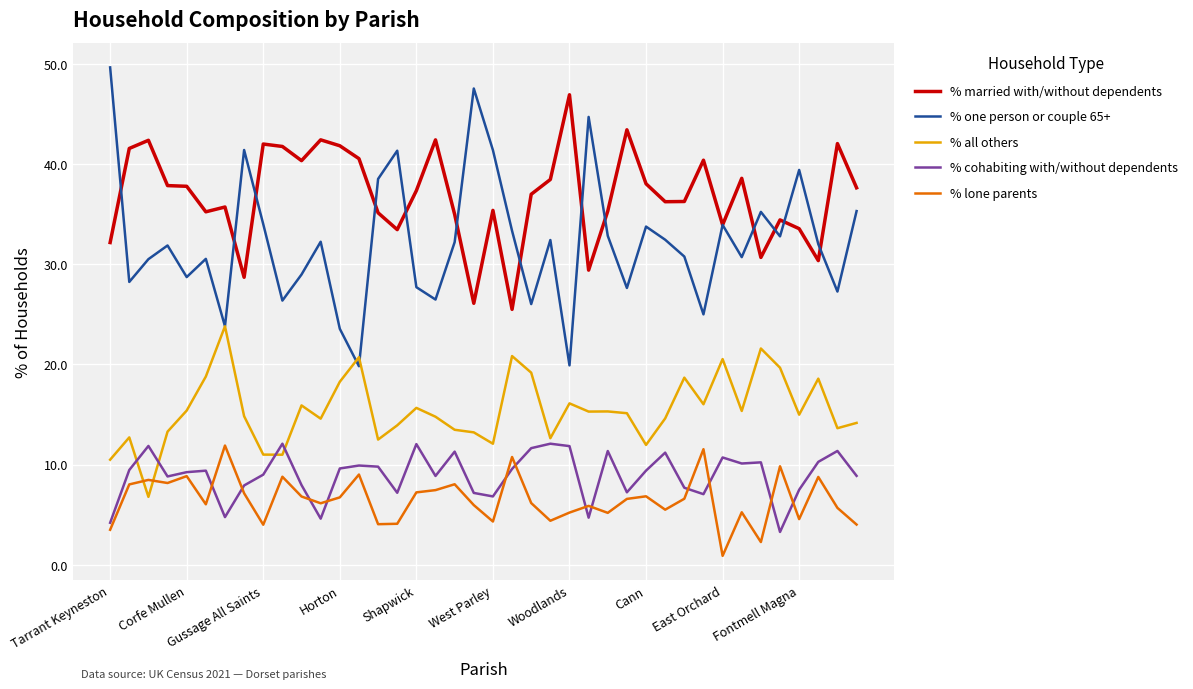

Which series has the widest spread of values?

% one person or couple 65+